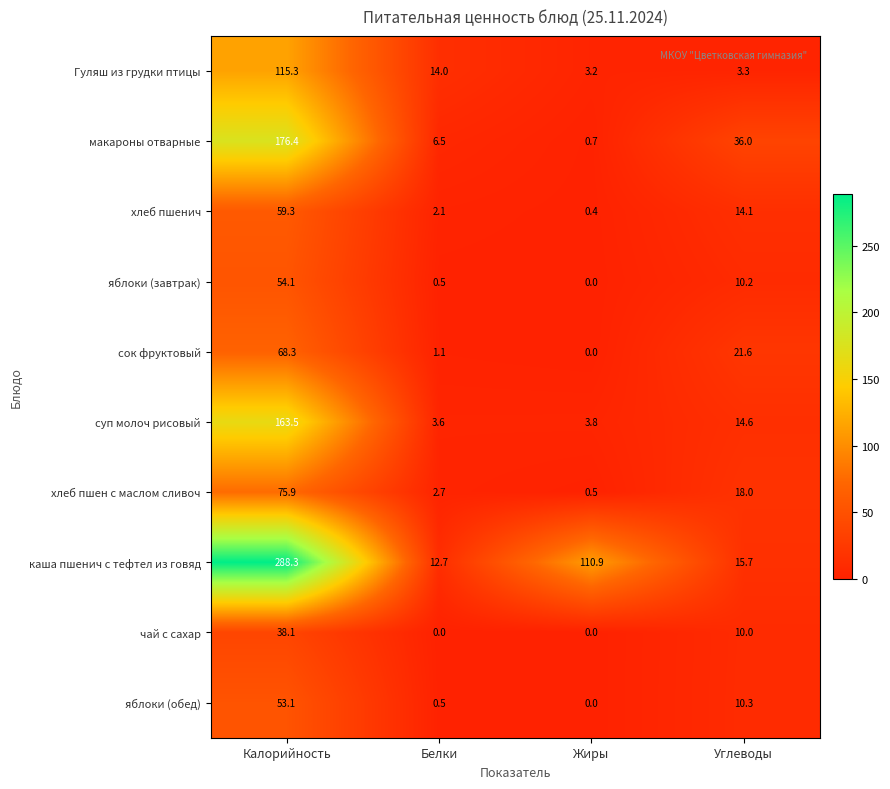

Which series has the largest total across all categories?

каша пшенич с тефтел из говяд